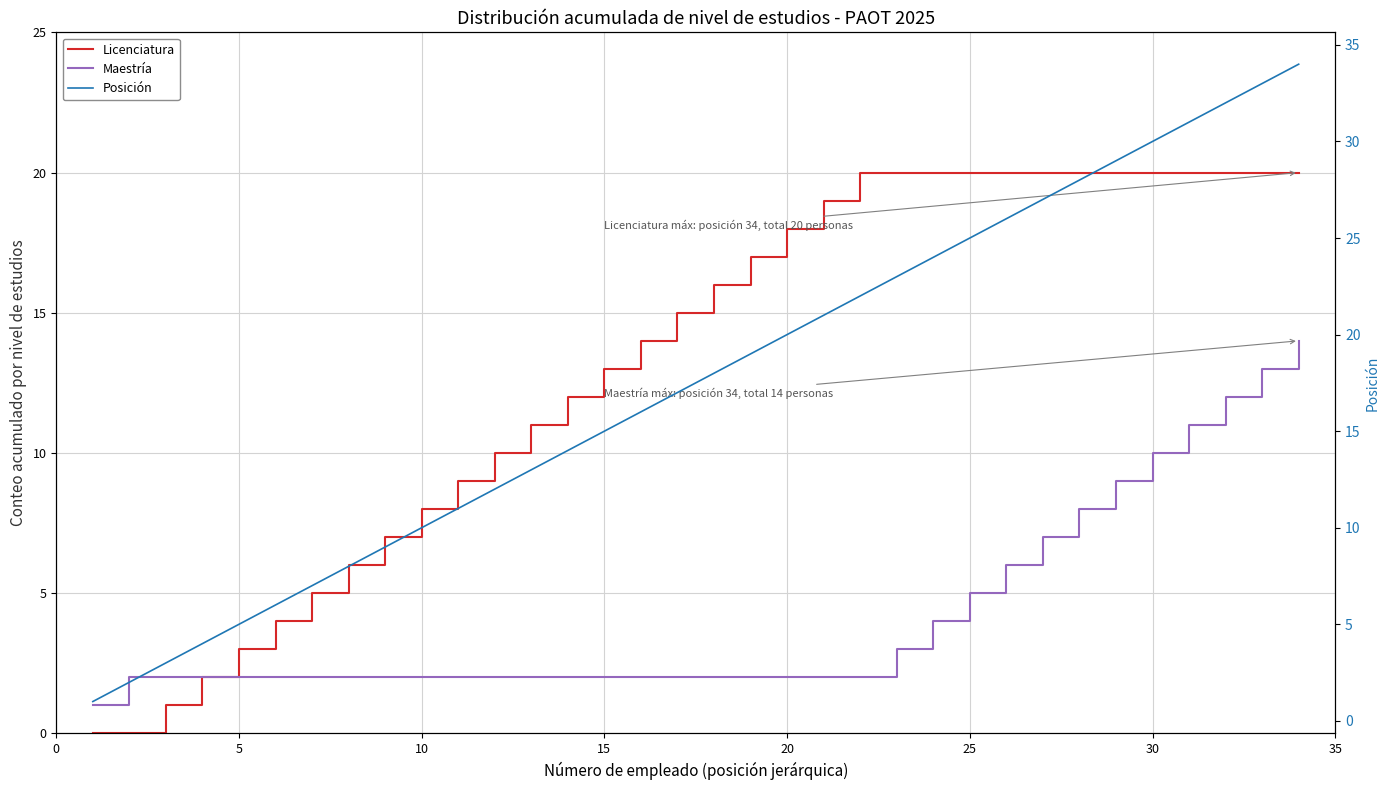

Reading right to left, list all the values displayed in this chart.

Licenciatura: 20	20	20	20	20	20	20	20	20	20	20	20	20	19	18	17	16	15	14	13	12	11	10	9	8	7	6	5	4	3	2	1	0	0
Maestría: 14	13	12	11	10	9	8	7	6	5	4	3	2	2	2	2	2	2	2	2	2	2	2	2	2	2	2	2	2	2	2	2	2	1
Posición: 34	33	32	31	30	29	28	27	26	25	24	23	22	21	20	19	18	17	16	15	14	13	12	11	10	9	8	7	6	5	4	3	2	1